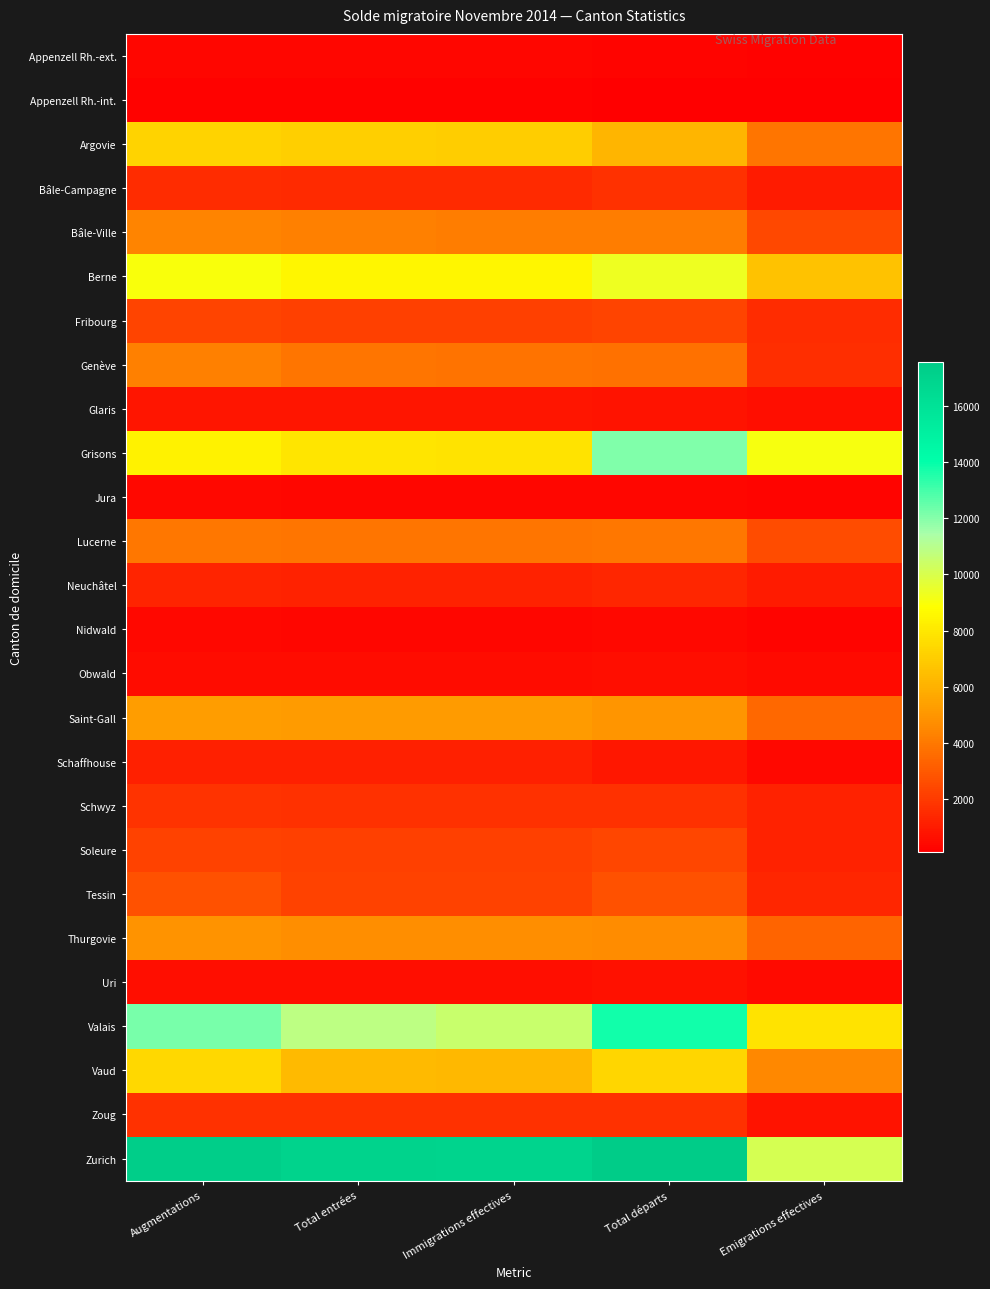

List the series in order of their peak value, highest first.

Zurich, Valais, Grisons, Berne, Vaud, Argovie, Saint-Gall, Thurgovie, Bâle-Ville, Genève, Lucerne, Tessin, Soleure, Fribourg, Schwyz, Zoug, Bâle-Campagne, Neuchâtel, Schaffhouse, Glaris, Uri, Obwald, Jura, Nidwald, Appenzell Rh.-ext., Appenzell Rh.-int.